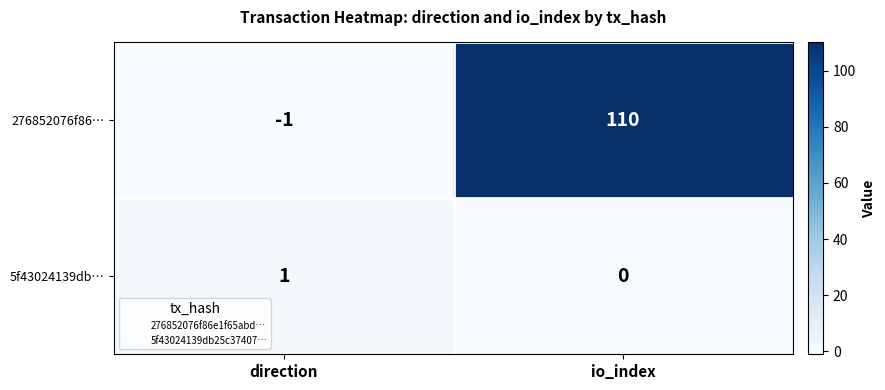

List the series in order of their overall mean, lowest first.

5f43024139db…, 276852076f86…